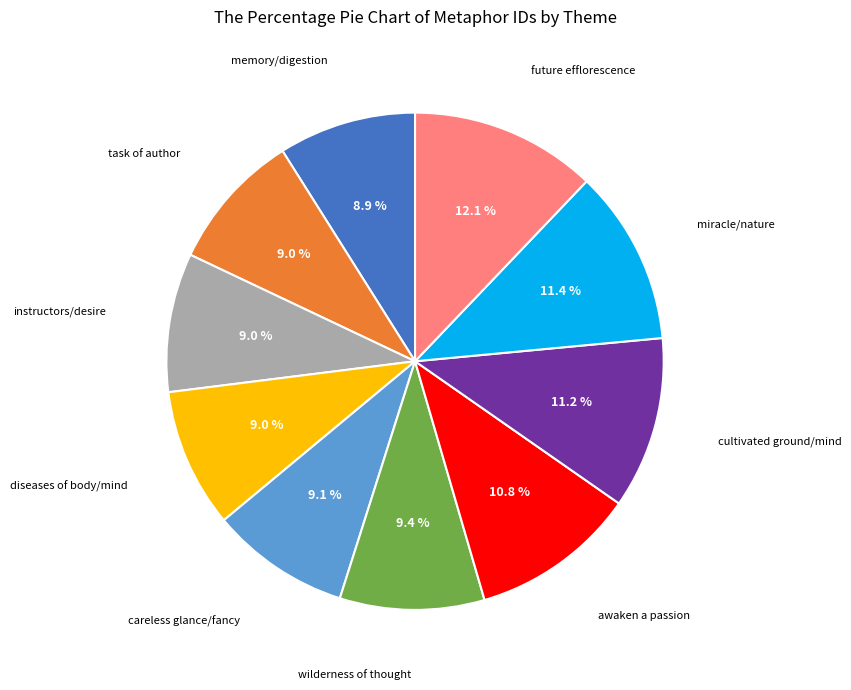

To the nearest percent, what percentage of the pie is memory/digestion?

9%